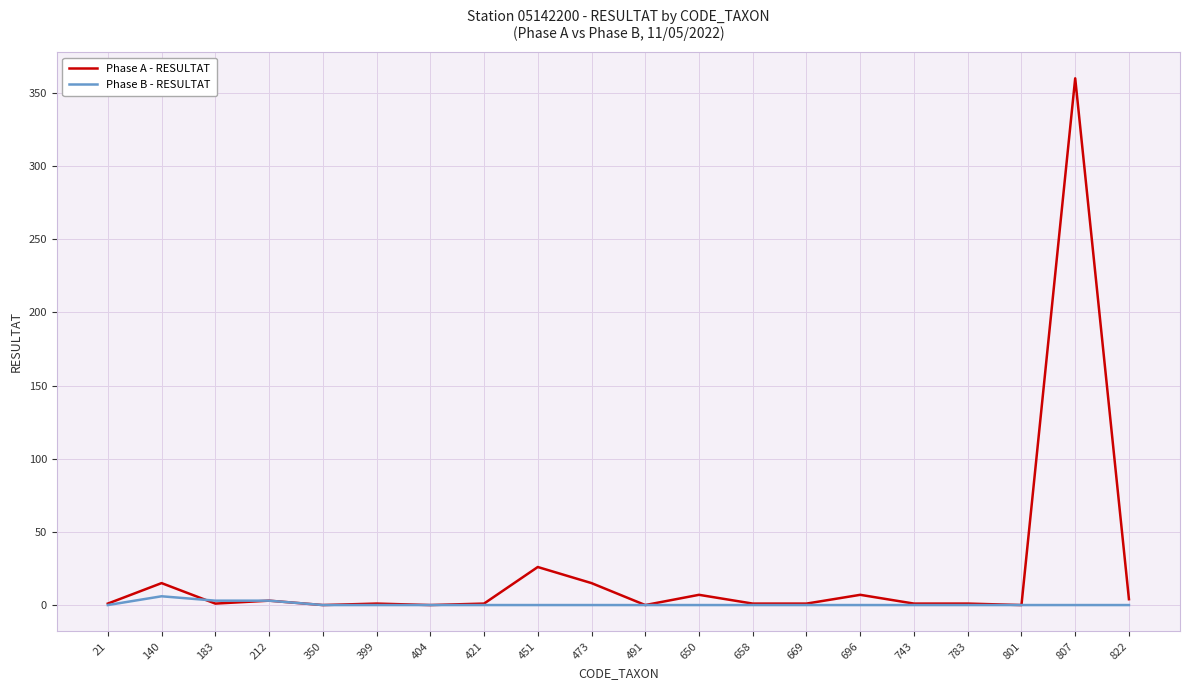

What is the sum of all Phase A - RESULTAT values?

445